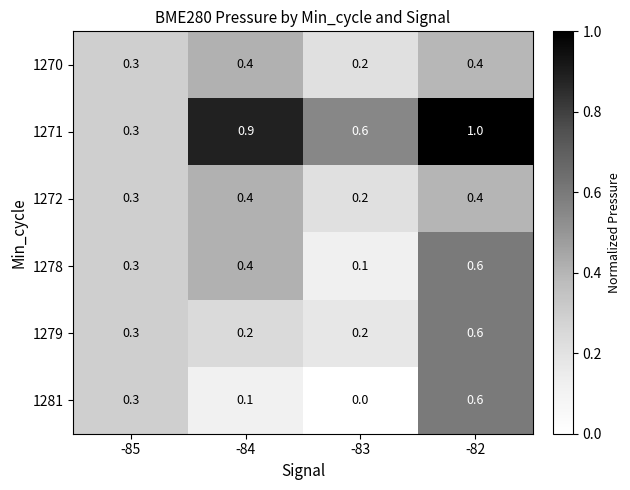

What is the sum of all 1278 values?

1.4